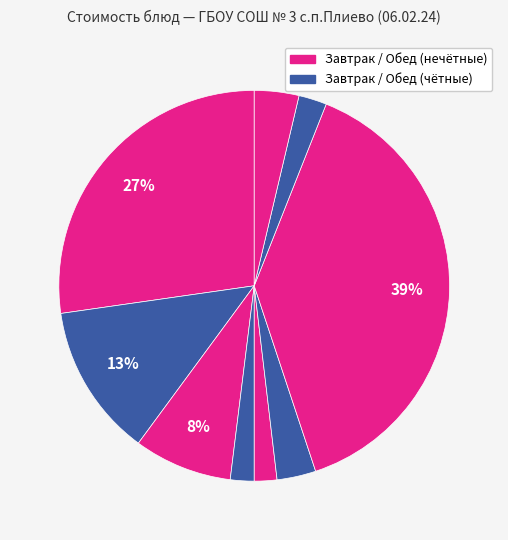

Count the number of slices in the pie.

9